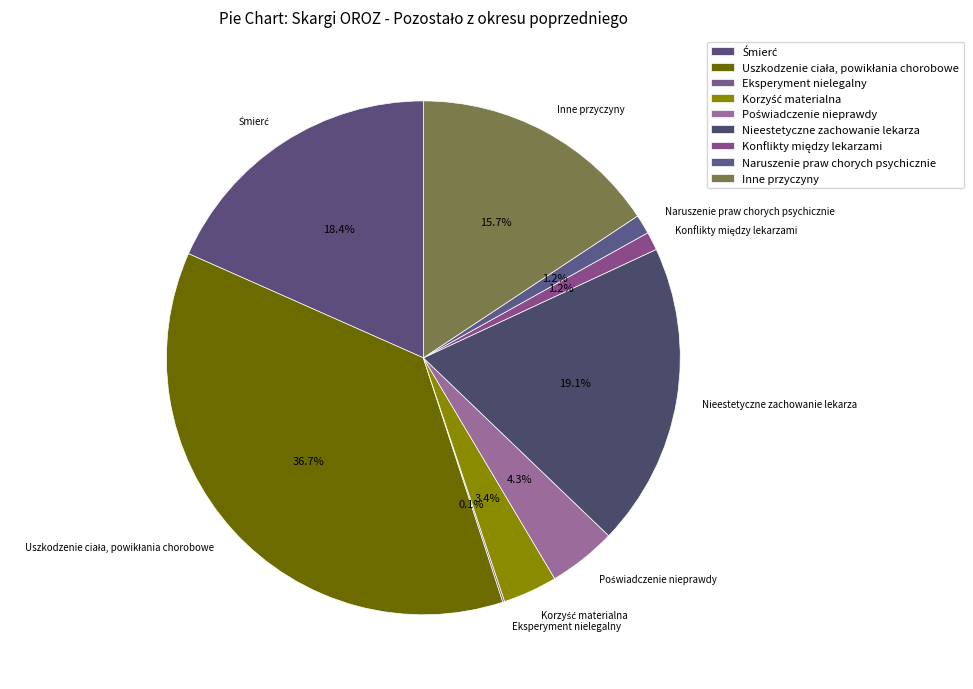

How much of the chart is everything except Nieestetyczne zachowanie lekarza?

80.9%